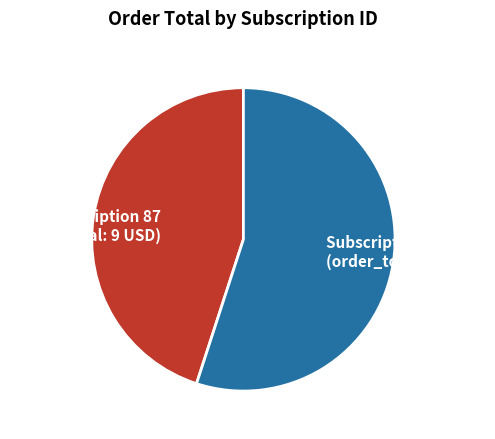

Is there a majority slice in this chart?

Yes